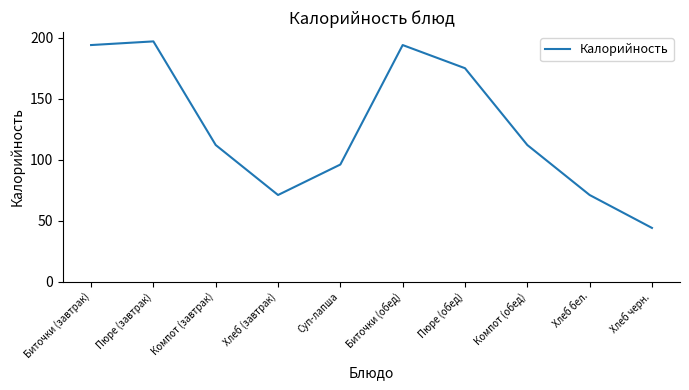

Approximately how many times larger is the value at Компот (завтрак) compared to Компот (обед)?

1.0